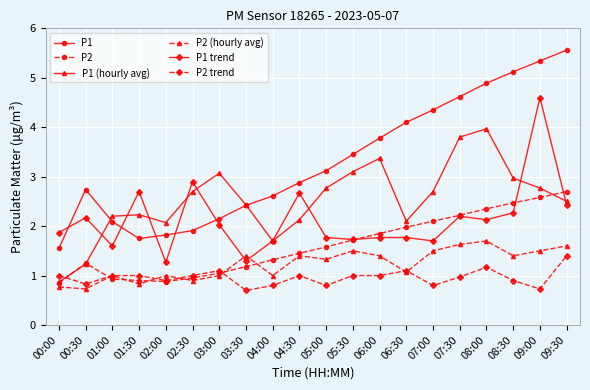

True or false: P2 trend and P2 cross at least once.

True